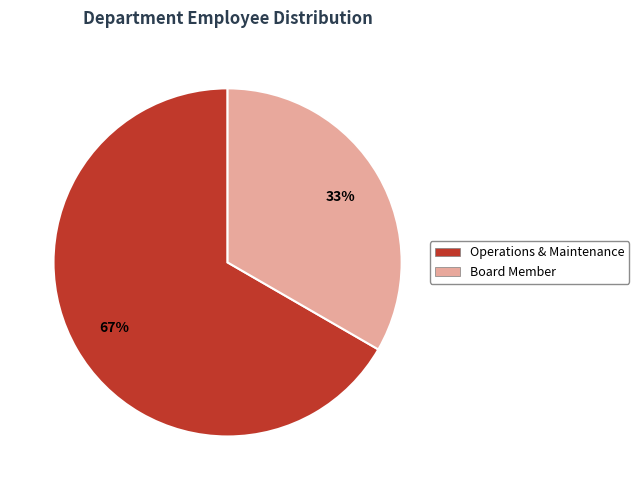

Is the sum of Operations & Maintenance and Board Member greater than half?

Yes